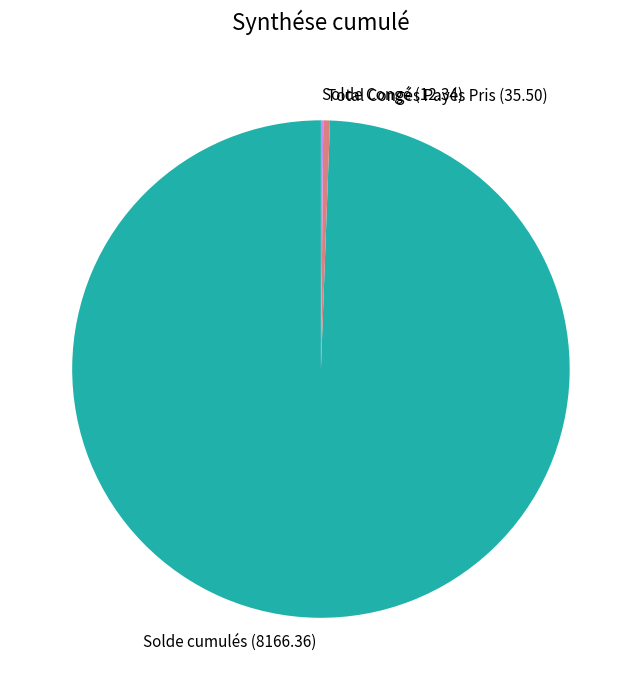

Is the sum of Total Congés Payés Pris and Solde cumulés greater than half?

Yes